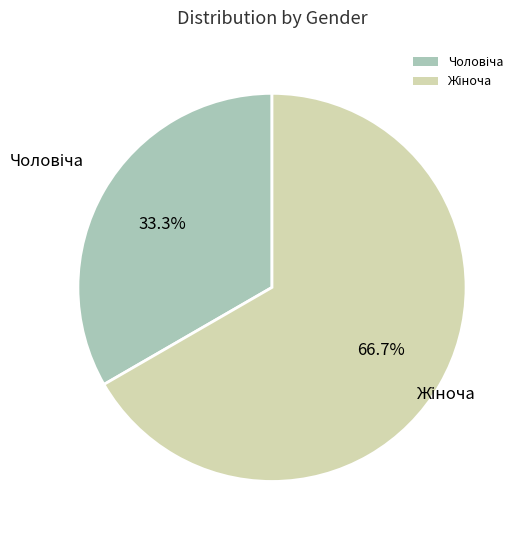

Does any single category account for the majority?

Yes